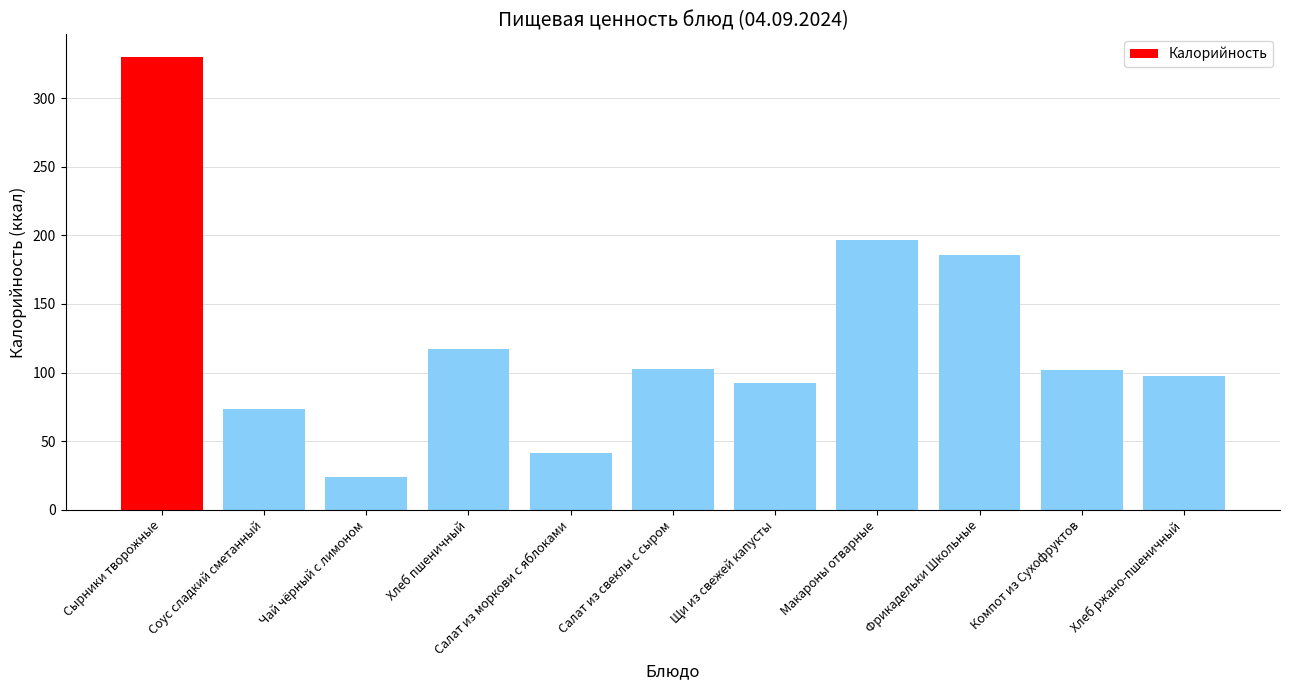

What is the value of the 9th bar from the left?

185.3